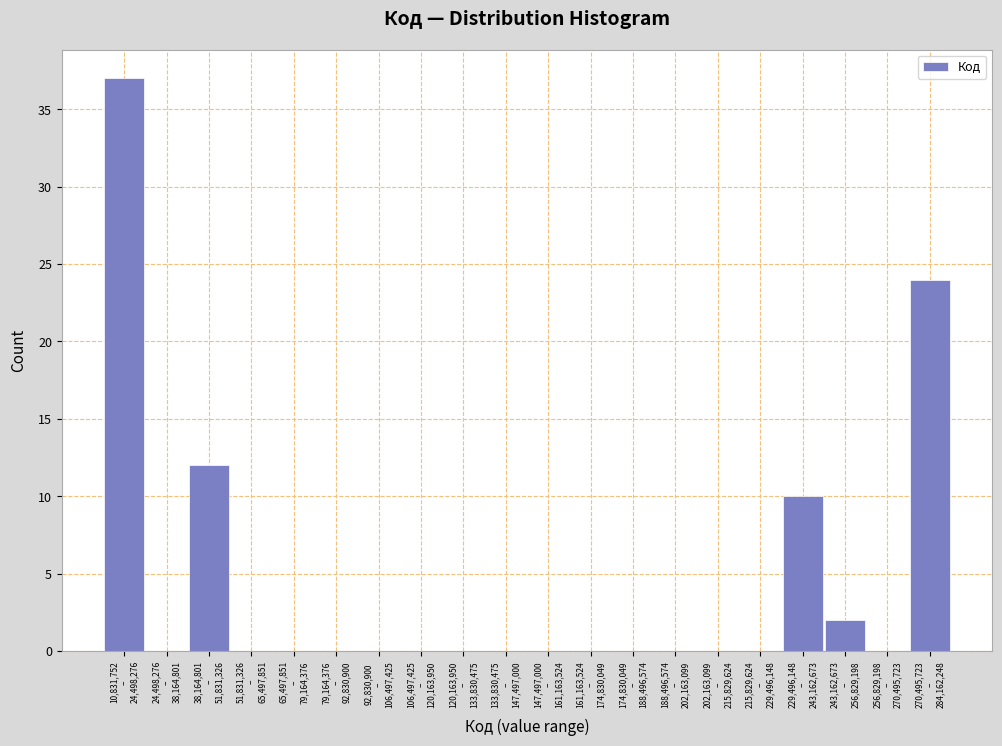

What is the sum of all values?

85